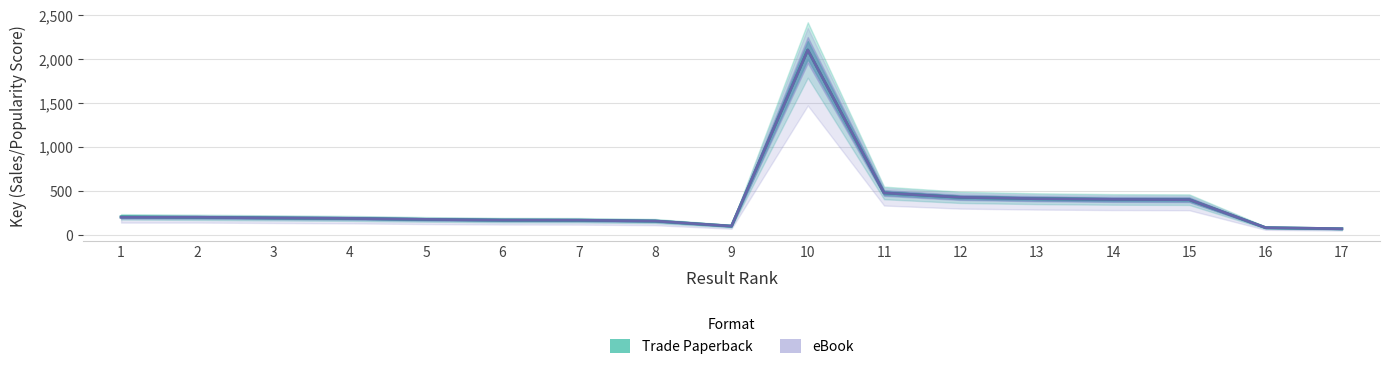

List the series in order of their peak value, highest first.

Trade Paperback, eBook